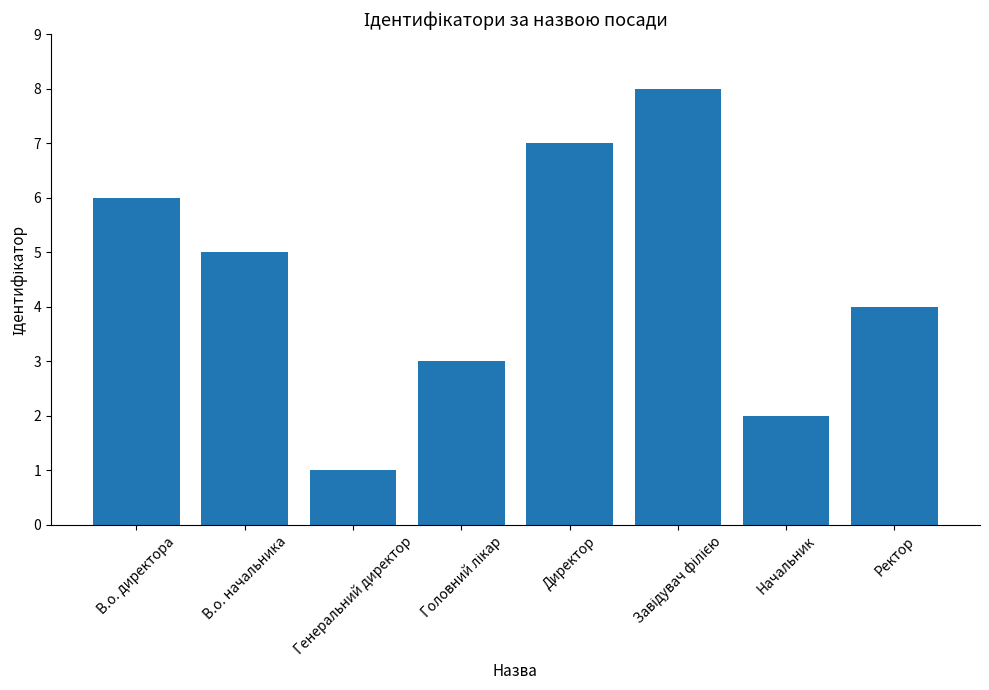

Read the value at Начальник.

2